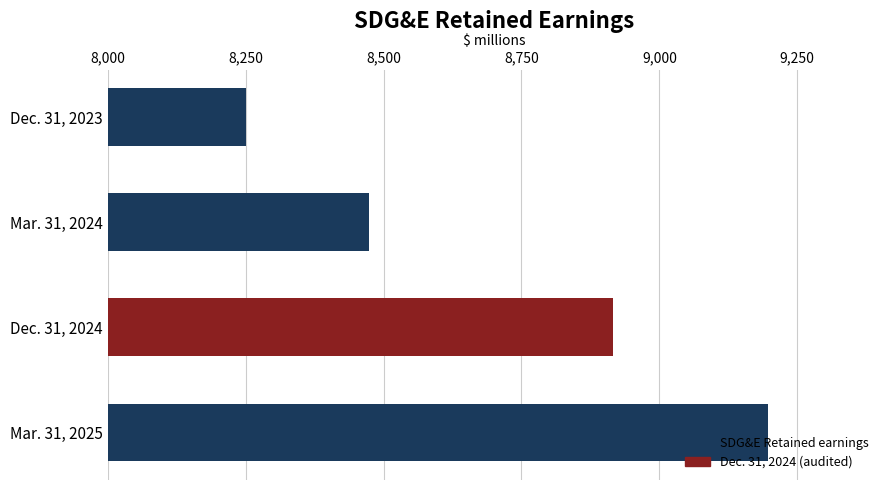

What is the difference between the maximum and minimum values?

947